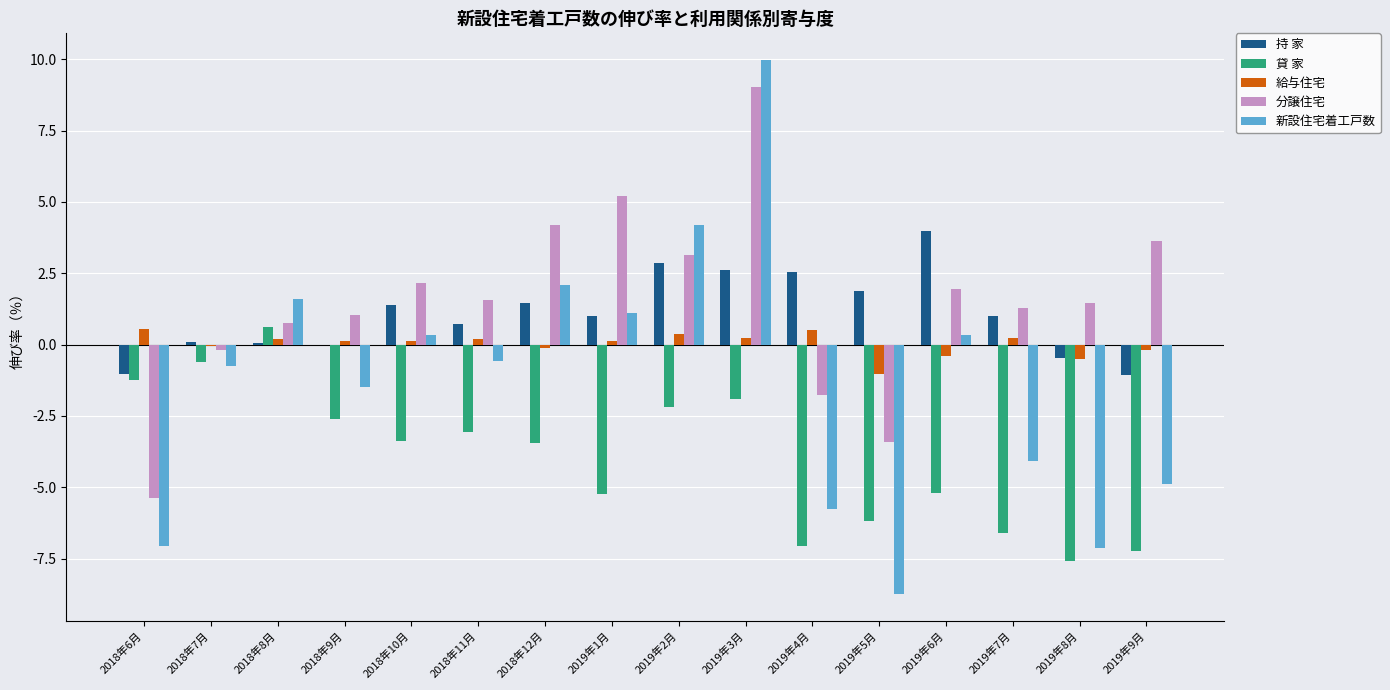

Which series has the largest range (max minus min)?

新設住宅着工戸数